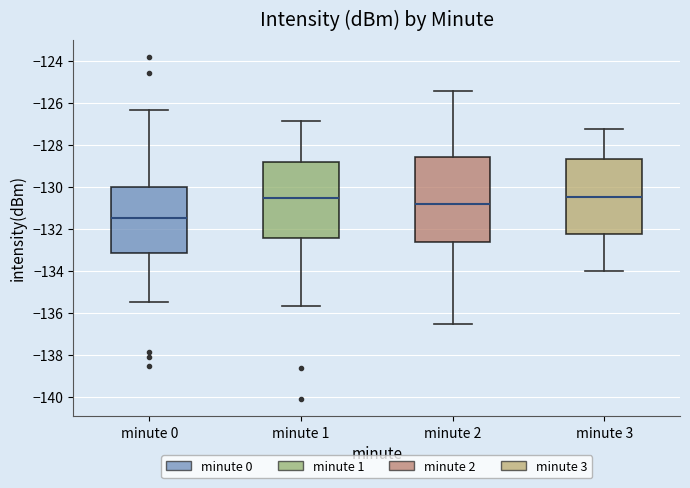

Comparing the boxes themselves (not the whiskers), which one is the tallest?

minute 2